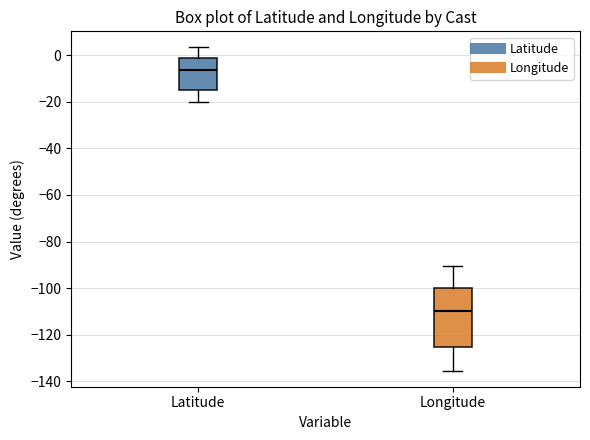

Reading left to right, transcribe this box plot: for each box, give where its median line is, the range the box spans, and where its two whiskers end, as read against the y-axis. The values are not printed on the chart, so give them approximately, as read against the axis.

Latitude: median -6, box -16 to -2, whiskers -20 to 4
Longitude: median -110, box -126 to -100, whiskers -136 to -90